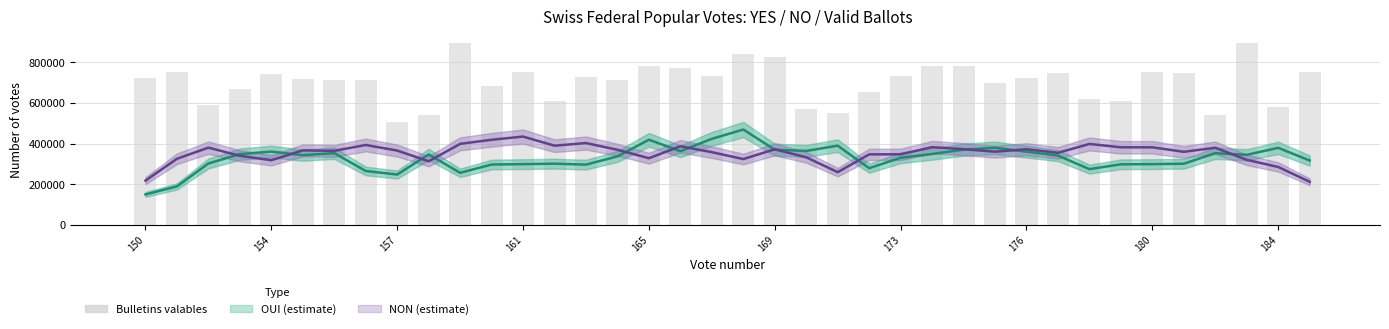

How many bars are there in total?

38